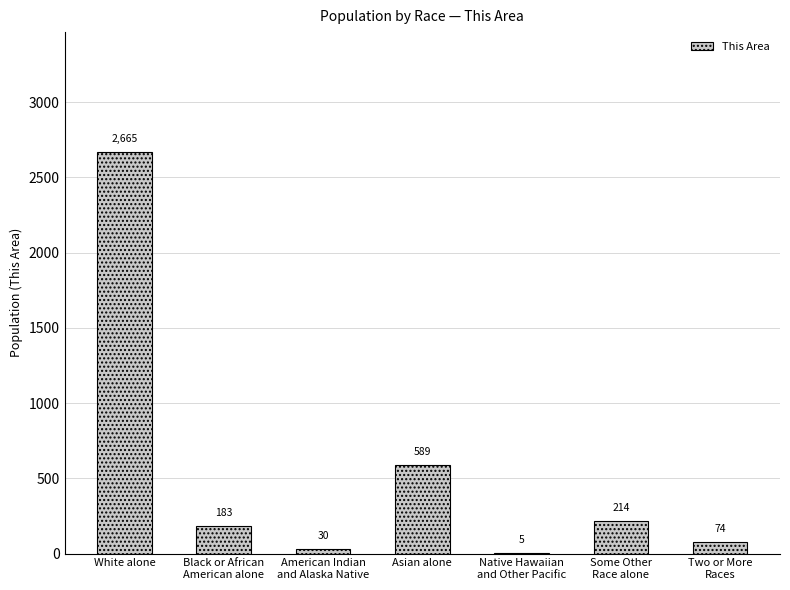

What is the greatest value displayed?

2665